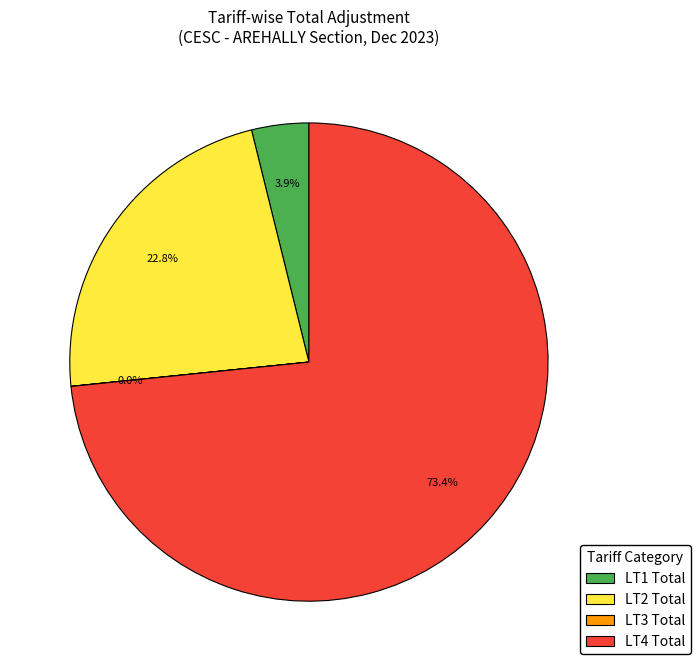

What is the largest slice in the pie chart?

LT4 Total